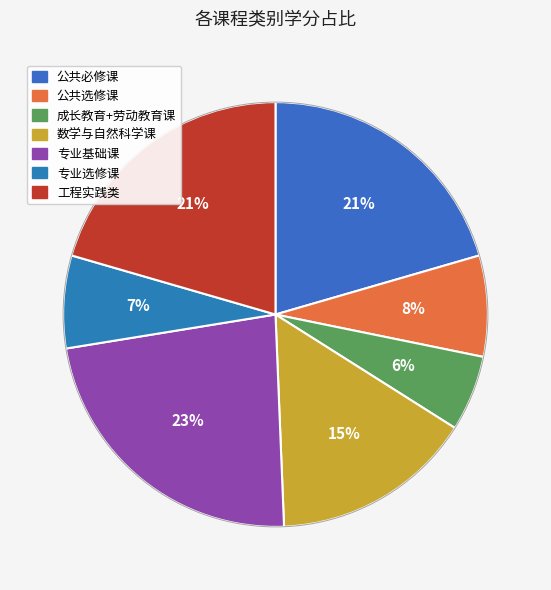

To the nearest percent, what percentage of the pie is 公共选修课?

8%